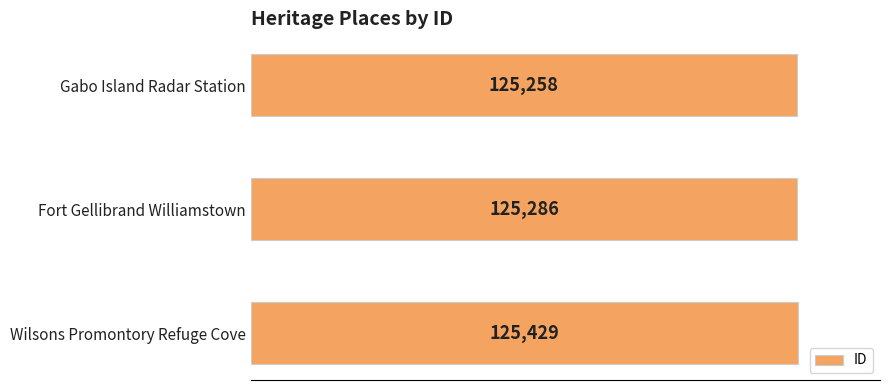

What is the label of the 3rd bar from the bottom?

Gabo Island Radar Station